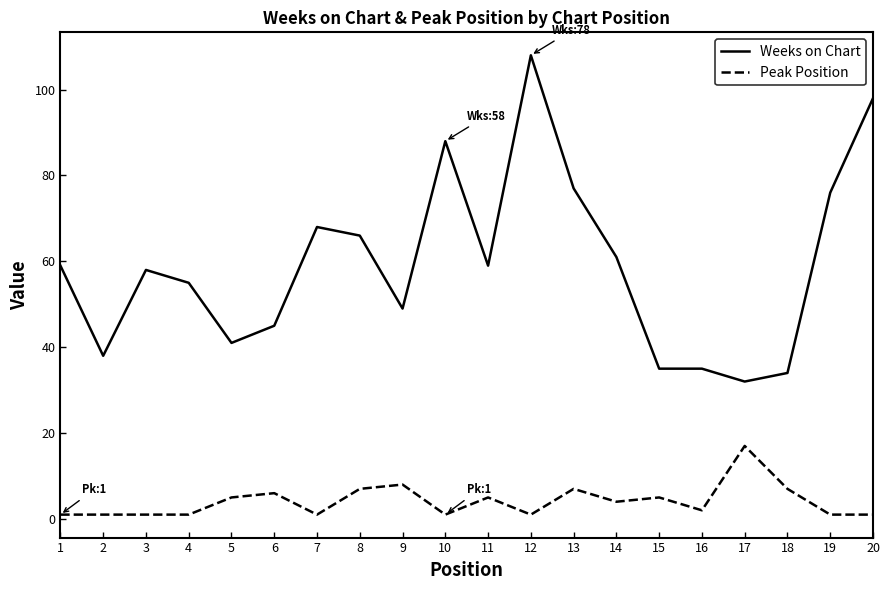

The value of Peak Position at 19 is 1. True or false?

True